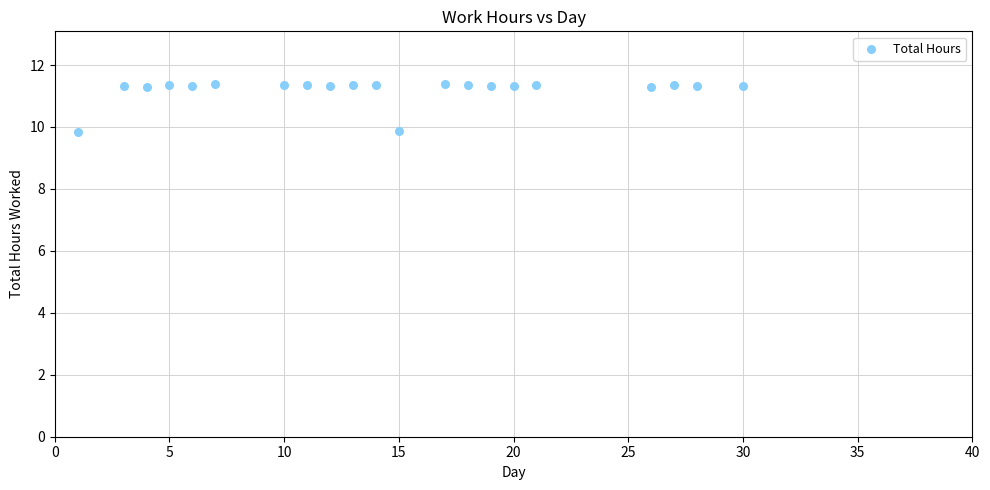

What is the range of X values (max minus min)?

29.0